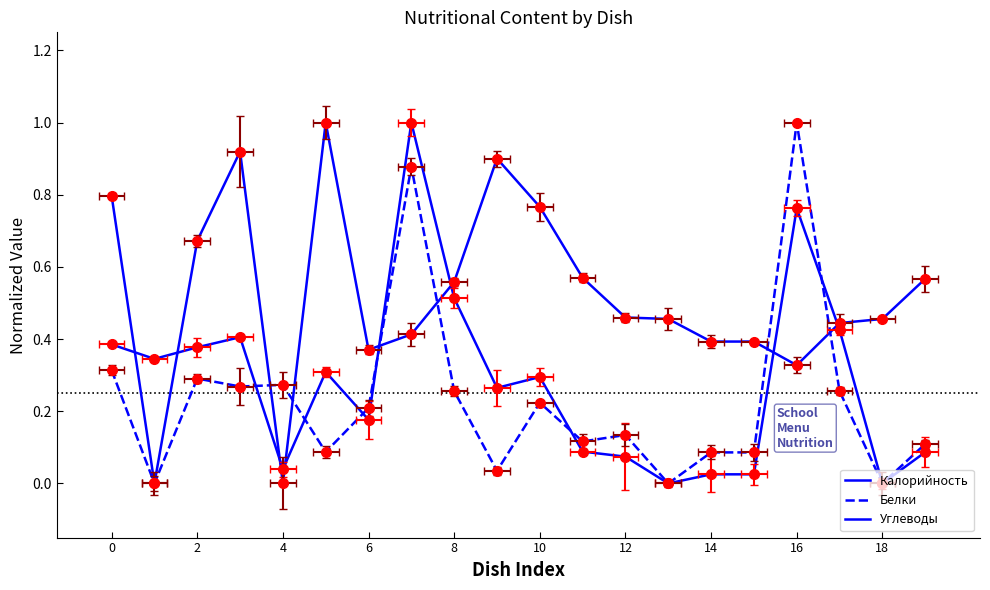

Reading left to right, list all the values displayed in this chart.

Калорийность: 0.4	0.3	0.4	0.4	0.0	0.3	0.2	1.0	0.5	0.3	0.3	0.1	0.1	0.0	0.0	0.0	0.8	0.4	0.0	0.1
Белки: 0.3	0.0	0.3	0.3	0.3	0.1	0.2	0.9	0.3	0.0	0.2	0.1	0.1	0.0	0.1	0.1	1.0	0.3	0.0	0.1
Углеводы: 0.8	0.0	0.7	0.9	0.0	1.0	0.4	0.4	0.6	0.9	0.8	0.6	0.5	0.5	0.4	0.4	0.3	0.4	0.5	0.6